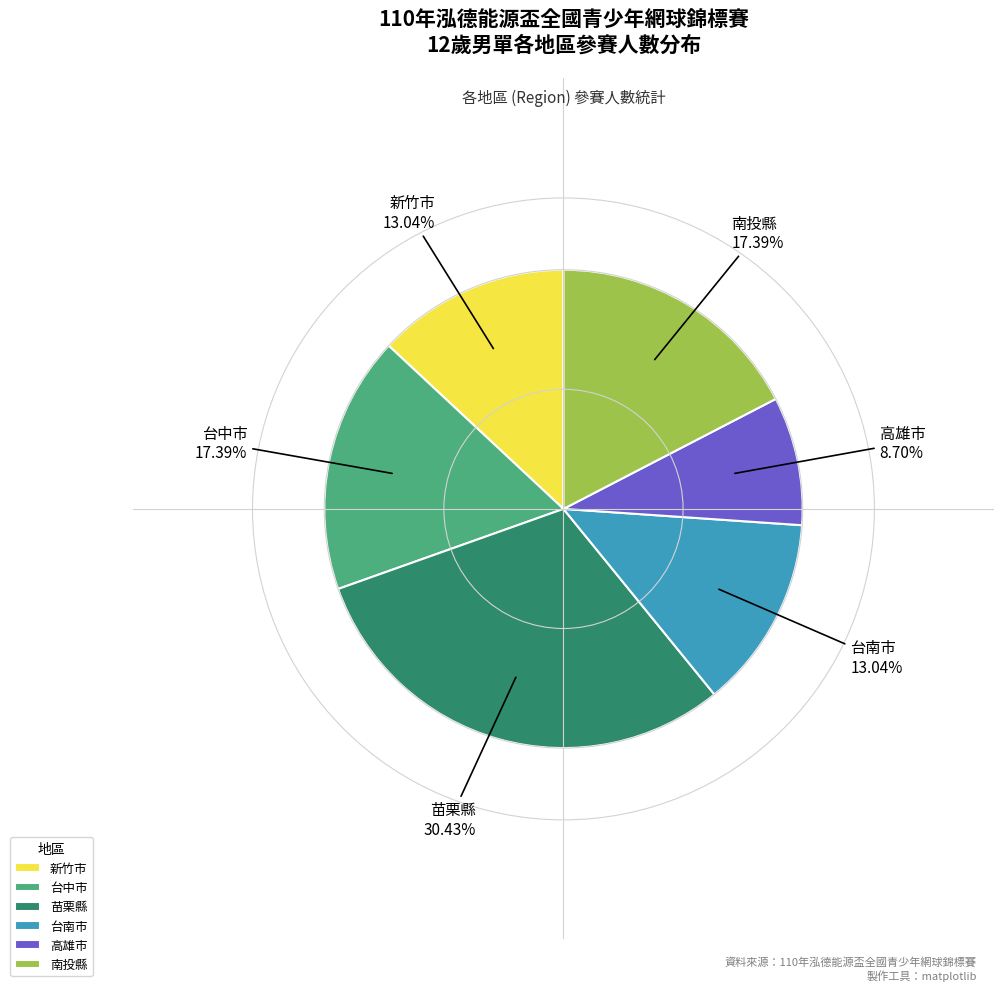

Does any single category account for the majority?

No